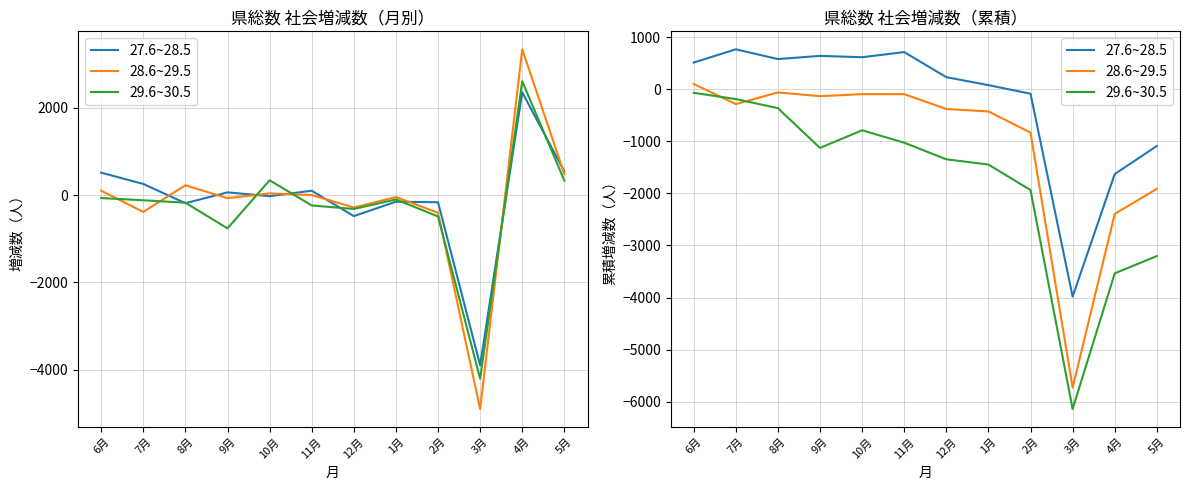

Rank the categories by 28.6~29.5 value from lowest to highest.

3月, 4月, 5月, 2月, 1月, 12月, 7月, 9月, 10月, 11月, 8月, 6月